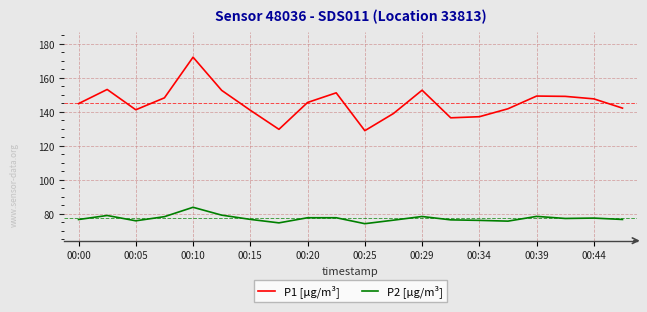

Which series has the largest total across all categories?

P1 [µg/m³]